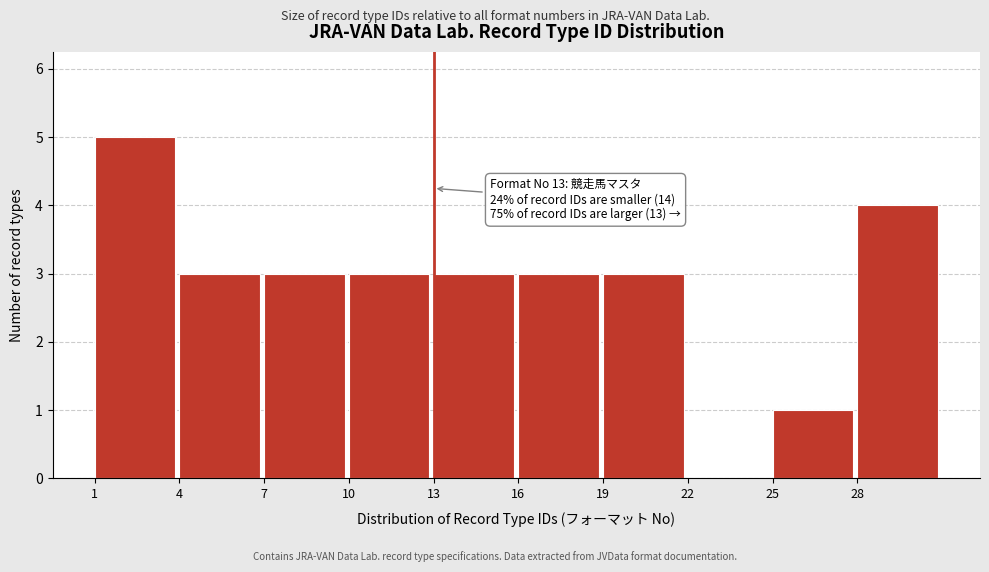

Which range on the x-axis has the tallest bar?

1 to 4